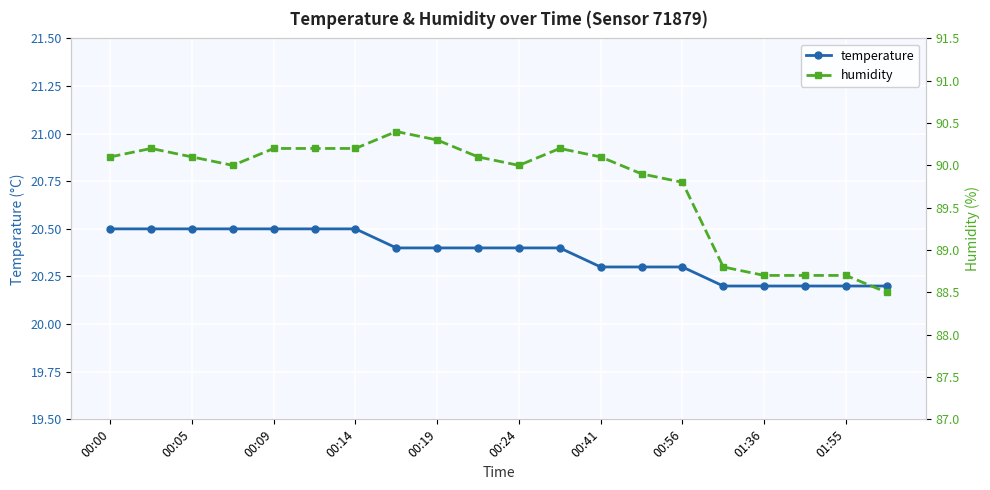

At 13, list the series in order from smallest to largest.

temperature, humidity